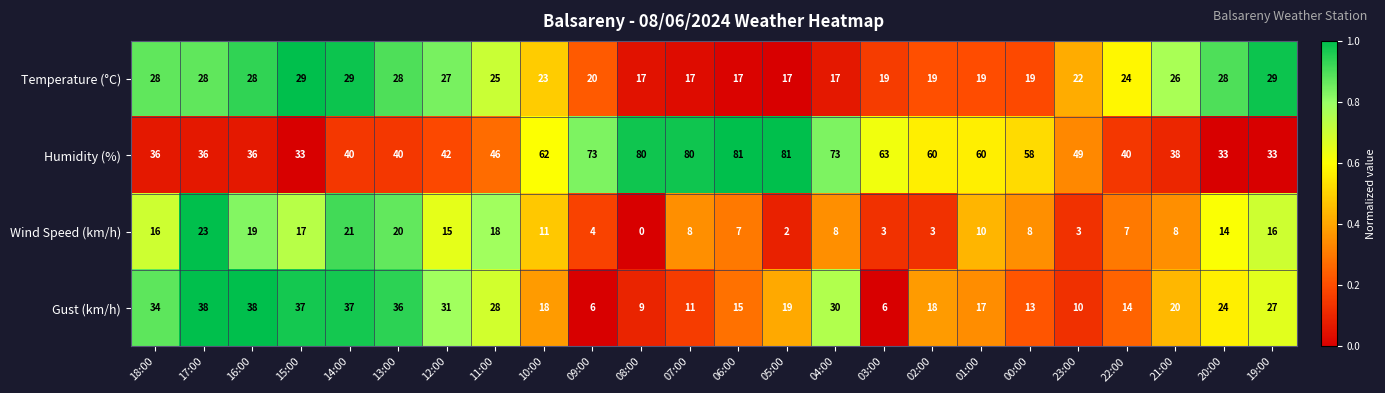

List the series in order of their peak value, lowest first.

Wind Speed (km/h), Temperature (°C), Gust (km/h), Humidity (%)